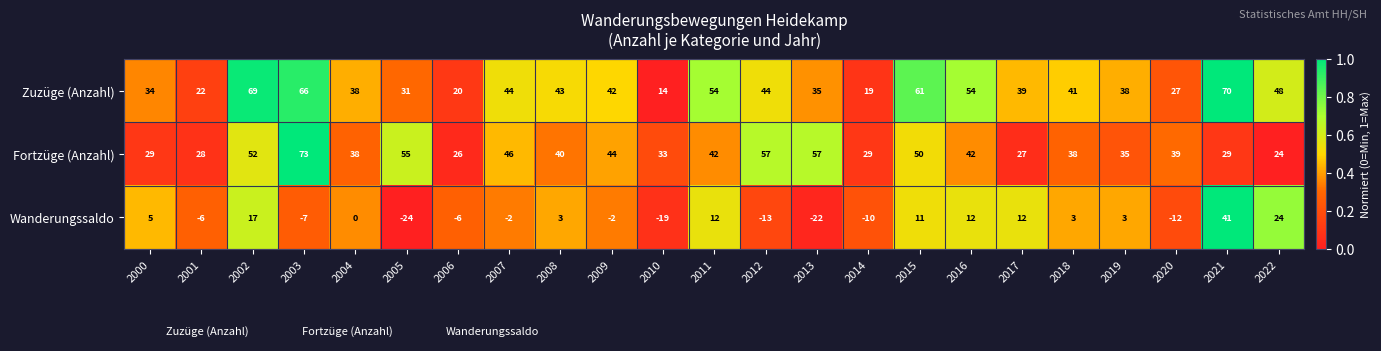

Between 2001 and 2007, which series saw the biggest shift?

Zuzüge (Anzahl)